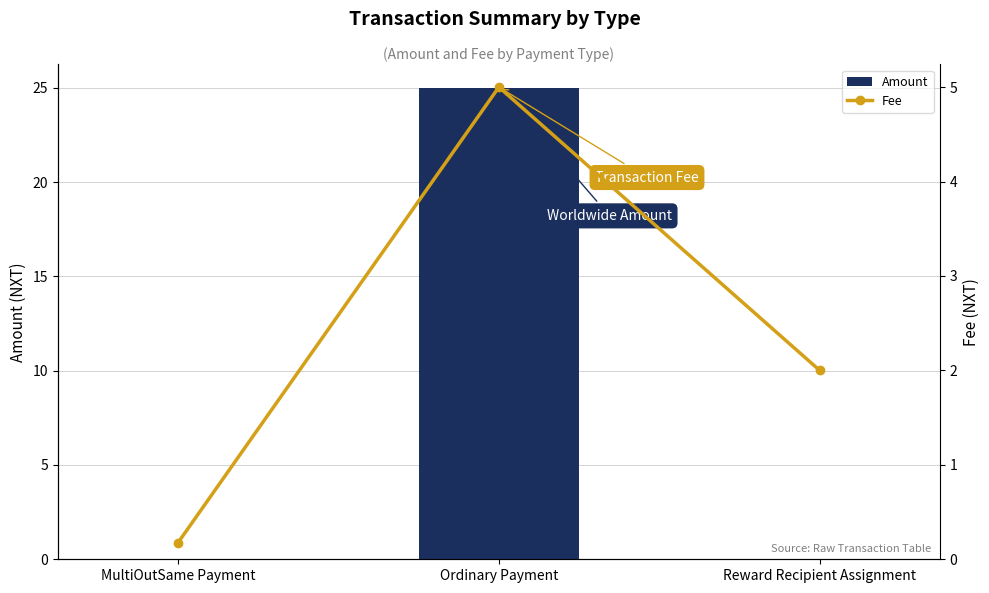

What is the highest value of the Fee series?

5.0